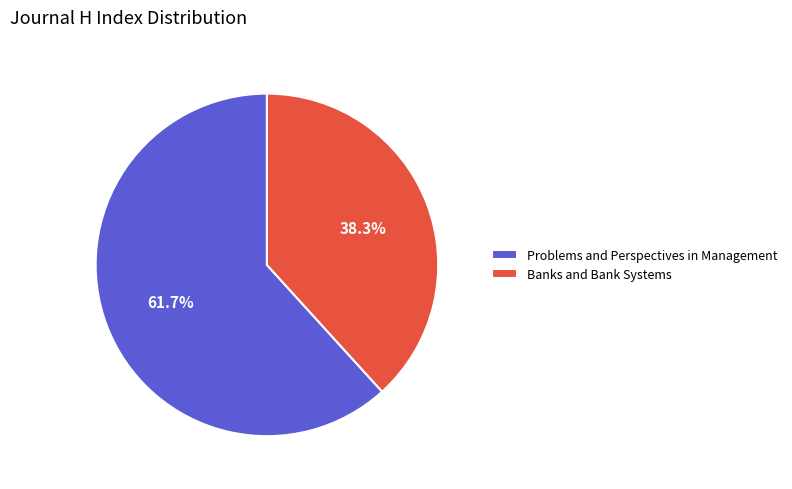

Which slice represents more than half of the pie?

Problems and Perspectives in Management